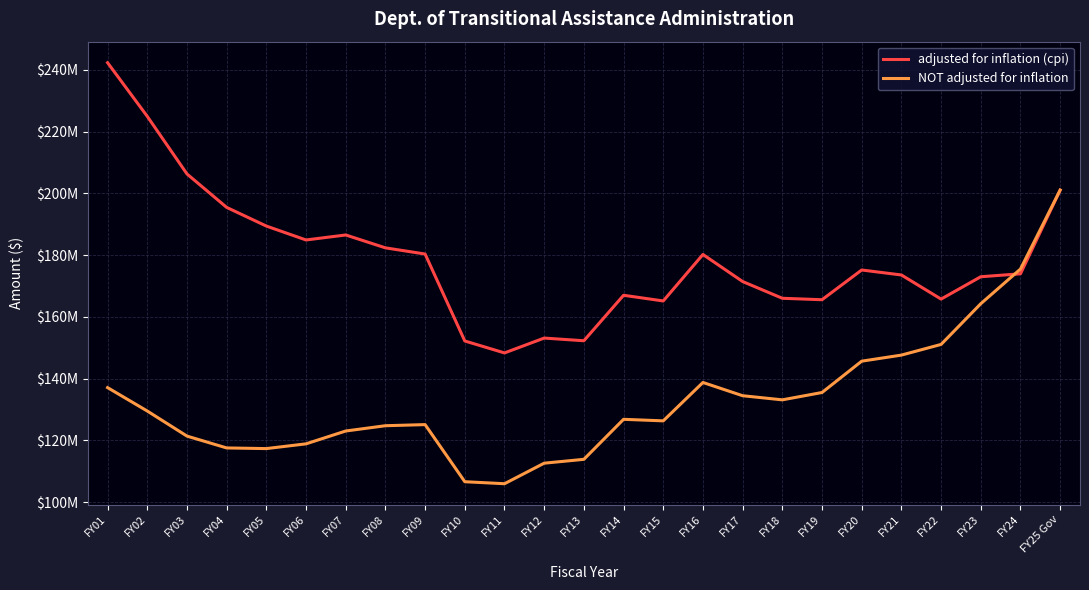

At FY17, list the series in order from smallest to largest.

NOT adjusted for inflation, adjusted for inflation (cpi)